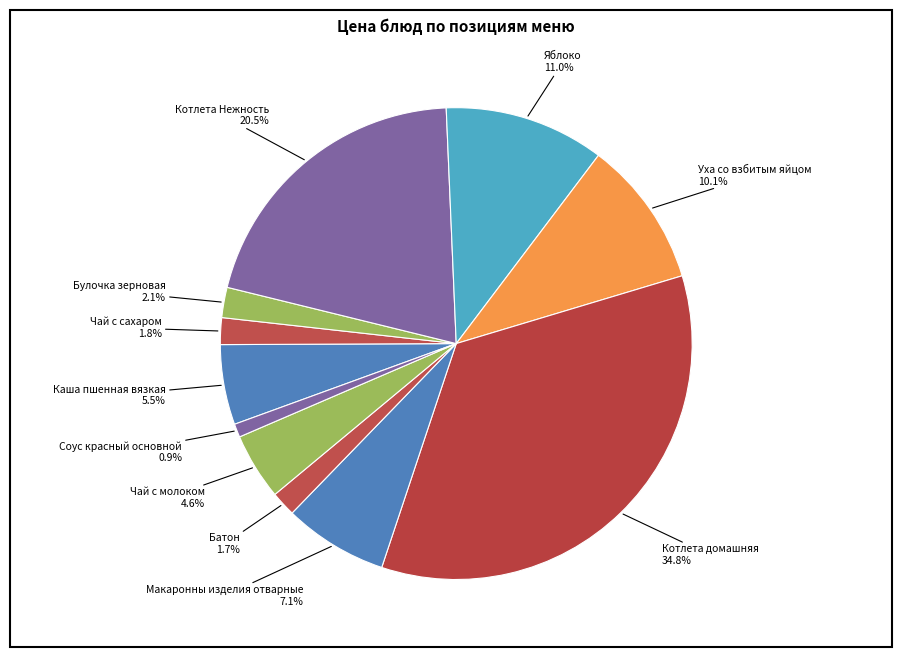

Count the number of slices in the pie.

11